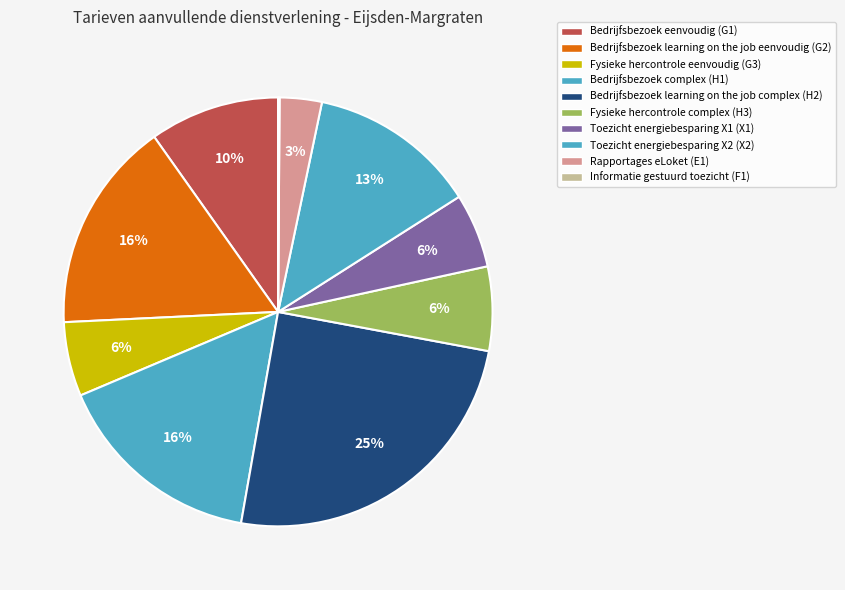

What is the ratio of the value at Fysieke hercontrole complex (H3) to the value at Bedrijfsbezoek complex (H1)?

0.4